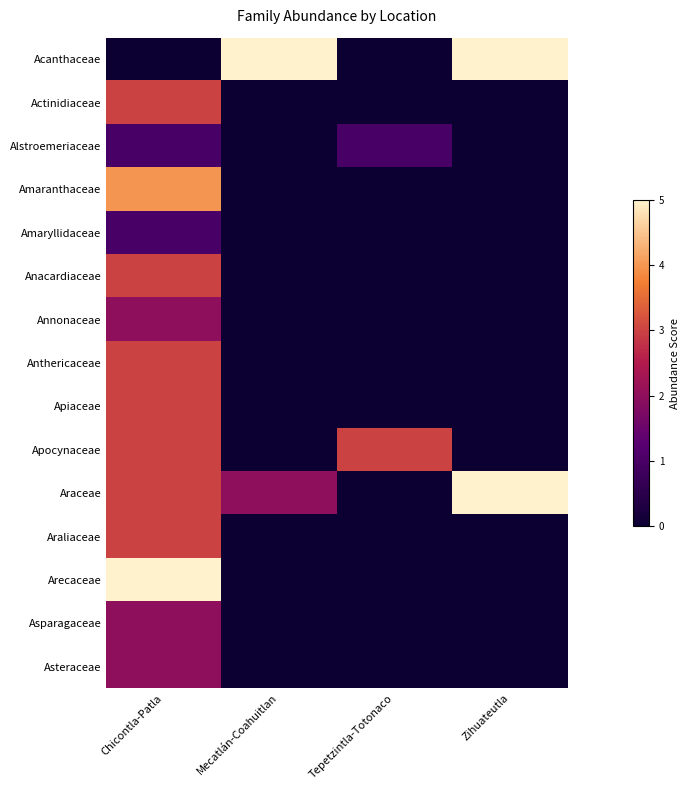

How many series are shown in this chart?

15